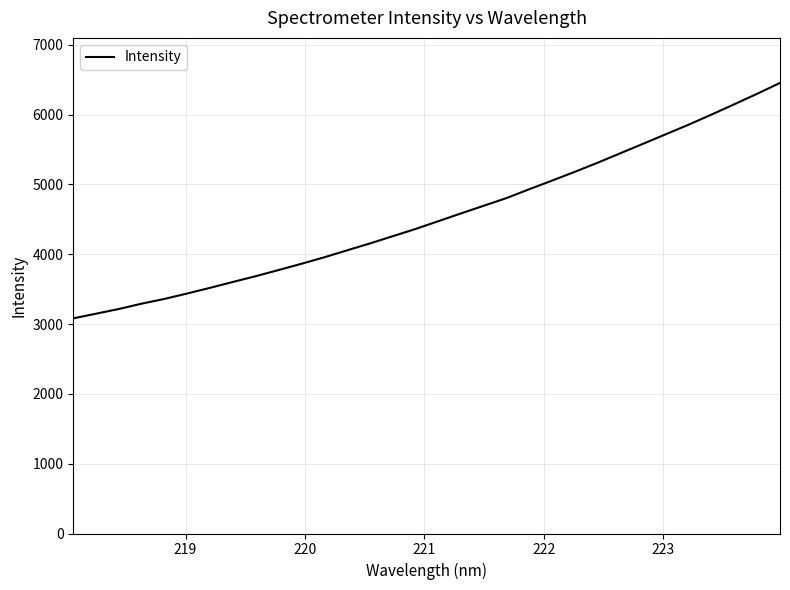

What is the difference between the maximum and minimum values?

3371.4